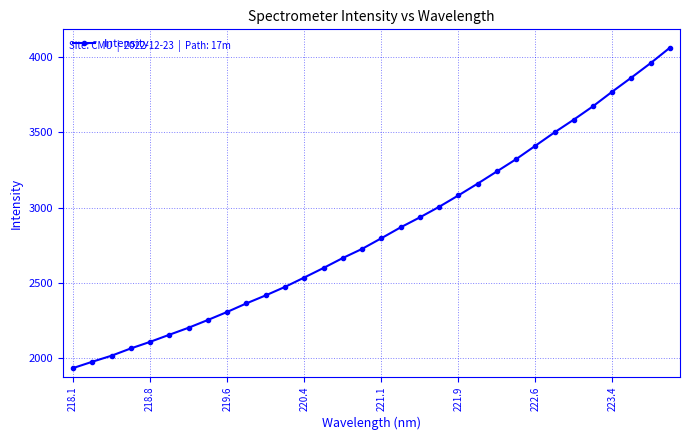

True or false: the data has more than 2 interior local peaks.

False